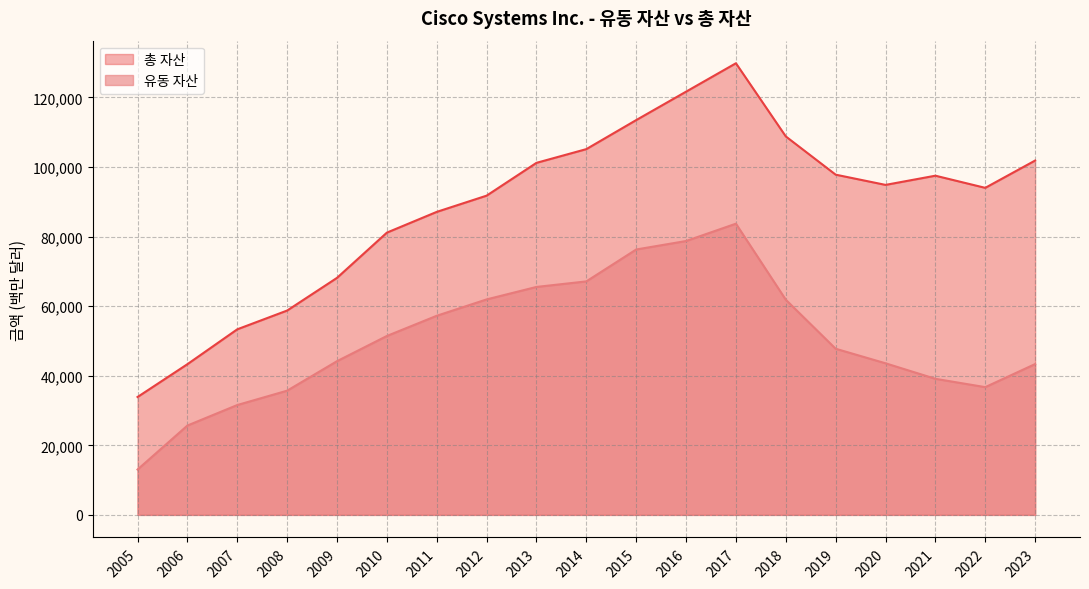

Reading left to right, transcribe all the data shown in this chart.

유동 자산: 2005=13031	2006=25676	2007=31574	2008=35699	2009=44177	2010=51421	2011=57231	2012=61933	2013=65521	2014=67114	2015=76283	2016=78719	2017=83703	2018=61837	2019=47755	2020=43573	2021=39112	2022=36717	2023=43348
총 자산: 2005=33883	2006=43315	2007=53340	2008=58734	2009=68128	2010=81130	2011=87095	2012=91759	2013=101191	2014=105134	2015=113481	2016=121652	2017=129818	2018=108784	2019=97793	2020=94853	2021=97497	2022=94002	2023=101852